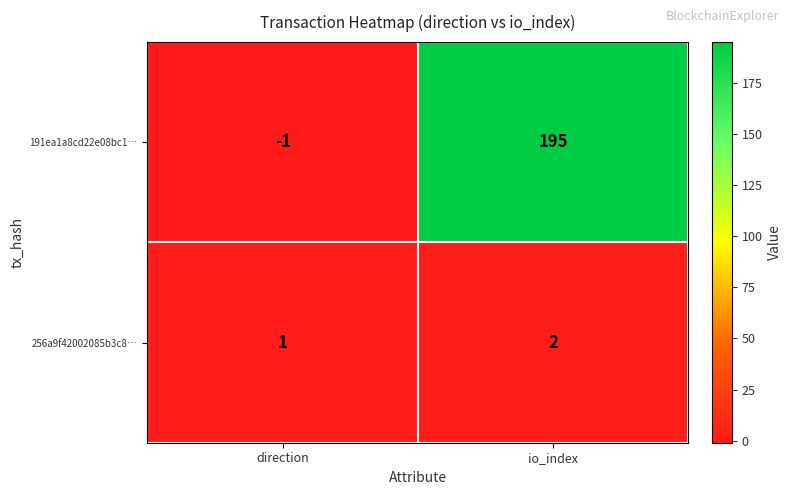

What is the minimum value shown in the chart?

-1